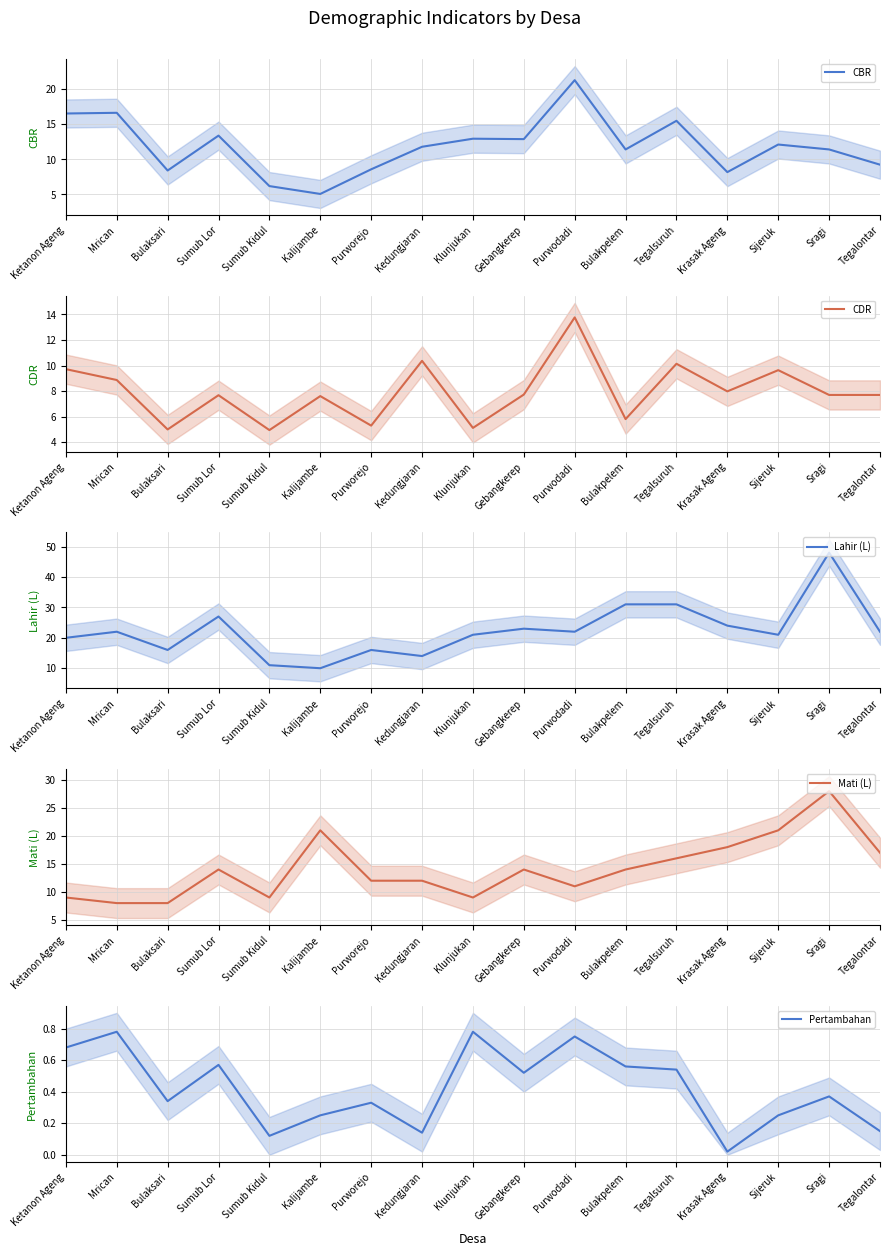

Reading left to right, transcribe all the data shown in this chart.

CBR: Ketanon Ageng=16.5	Mrican=16.6	Bulaksari=8.4	Sumub Lor=13.4	Sumub Kidul=6.2	Kalijambe=5.1	Purworejo=8.6	Kedungjaran=11.8	Klunjukan=12.9	Gebangkerep=12.9	Purwodadi=21.3	Bulakpelem=11.4	Tegalsuruh=15.5	Krasak Ageng=8.2	Sijeruk=12.1	Sragi=11.4	Tegalontar=9.2
CDR: Ketanon Ageng=9.7	Mrican=8.9	Bulaksari=5.0	Sumub Lor=7.7	Sumub Kidul=5.0	Kalijambe=7.6	Purworejo=5.3	Kedungjaran=10.4	Klunjukan=5.1	Gebangkerep=7.7	Purwodadi=13.8	Bulakpelem=5.8	Tegalsuruh=10.1	Krasak Ageng=8.0	Sijeruk=9.6	Sragi=7.7	Tegalontar=7.7
Lahir (L): Ketanon Ageng=20.0	Mrican=22.0	Bulaksari=16.0	Sumub Lor=27.0	Sumub Kidul=11.0	Kalijambe=10.0	Purworejo=16.0	Kedungjaran=14.0	Klunjukan=21.0	Gebangkerep=23.0	Purwodadi=22.0	Bulakpelem=31.0	Tegalsuruh=31.0	Krasak Ageng=24.0	Sijeruk=21.0	Sragi=48.0	Tegalontar=22.0
Mati (L): Ketanon Ageng=9.0	Mrican=8.0	Bulaksari=8.0	Sumub Lor=14.0	Sumub Kidul=9.0	Kalijambe=21.0	Purworejo=12.0	Kedungjaran=12.0	Klunjukan=9.0	Gebangkerep=14.0	Purwodadi=11.0	Bulakpelem=14.0	Tegalsuruh=16.0	Krasak Ageng=18.0	Sijeruk=21.0	Sragi=28.0	Tegalontar=17.0
Pertambahan: Ketanon Ageng=0.7	Mrican=0.8	Bulaksari=0.3	Sumub Lor=0.6	Sumub Kidul=0.1	Kalijambe=0.2	Purworejo=0.3	Kedungjaran=0.1	Klunjukan=0.8	Gebangkerep=0.5	Purwodadi=0.8	Bulakpelem=0.6	Tegalsuruh=0.5	Krasak Ageng=0.0	Sijeruk=0.2	Sragi=0.4	Tegalontar=0.1